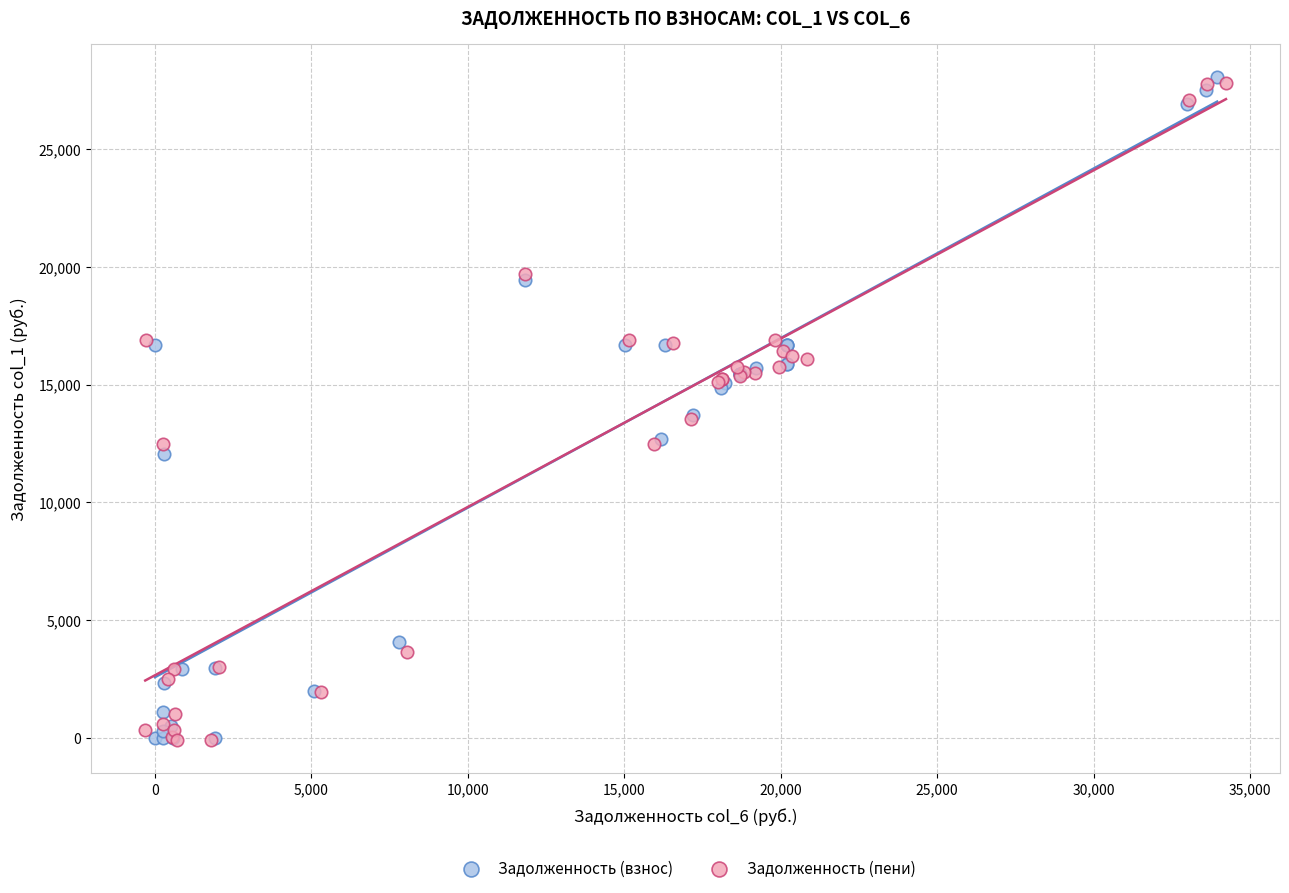

What are all the series names shown in the legend?

Задолженность (взнос), Задолженность (пени)